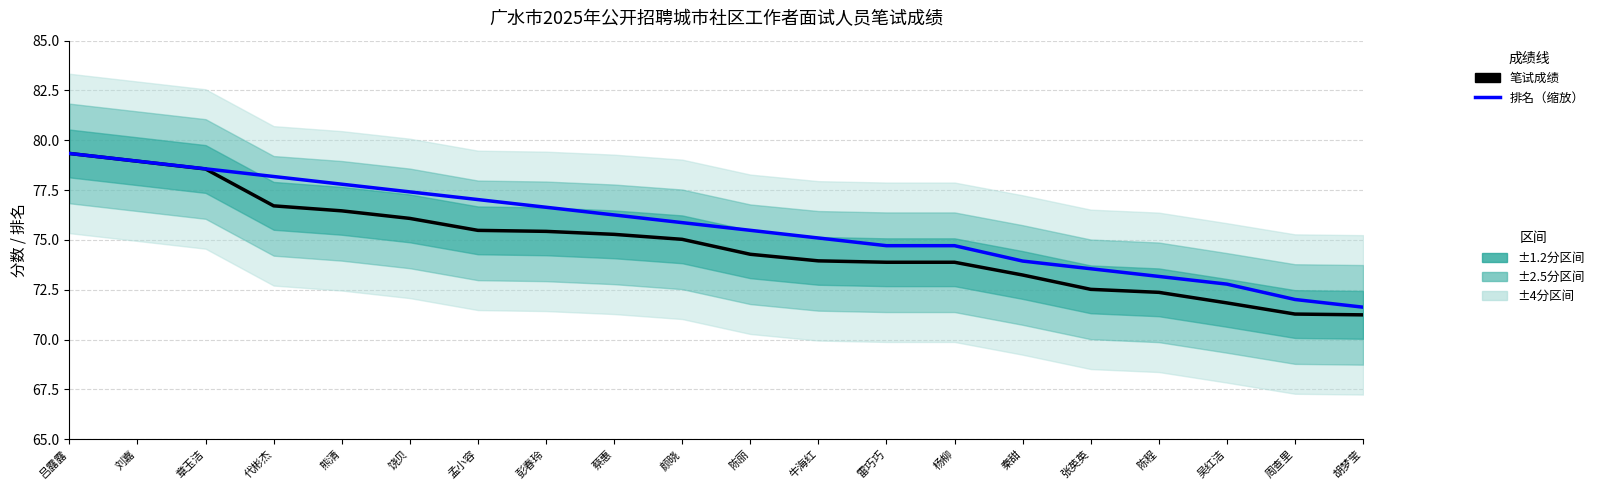

Does the chart display data point markers on the line(s)?

No